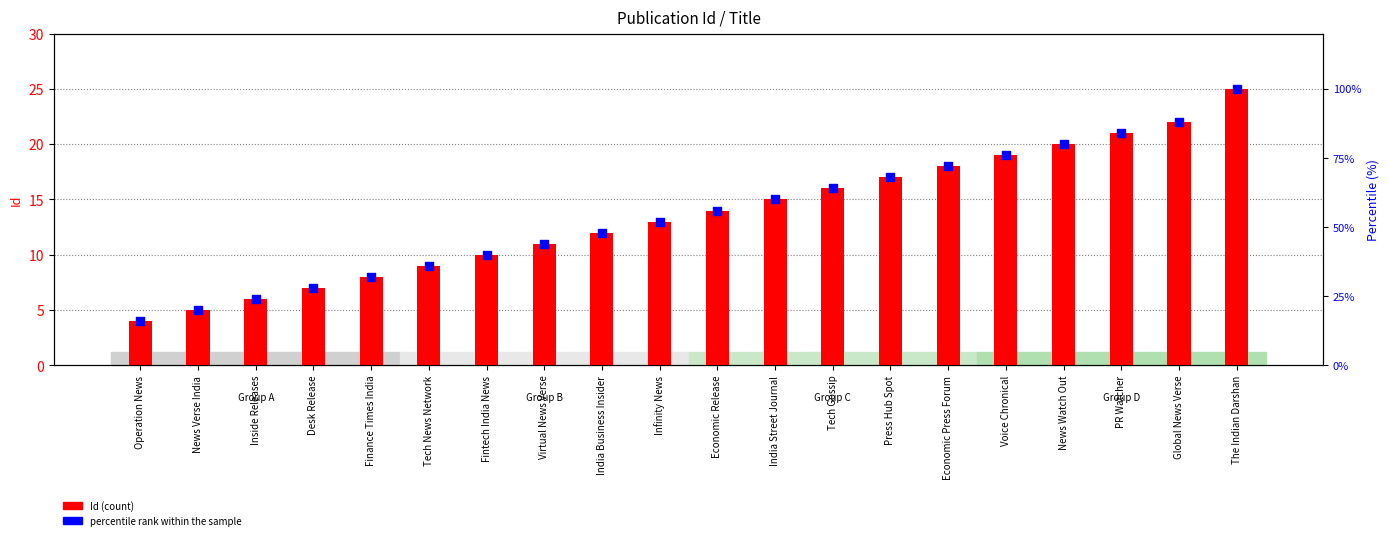

At how many categories does at least one series exceed 95?

1